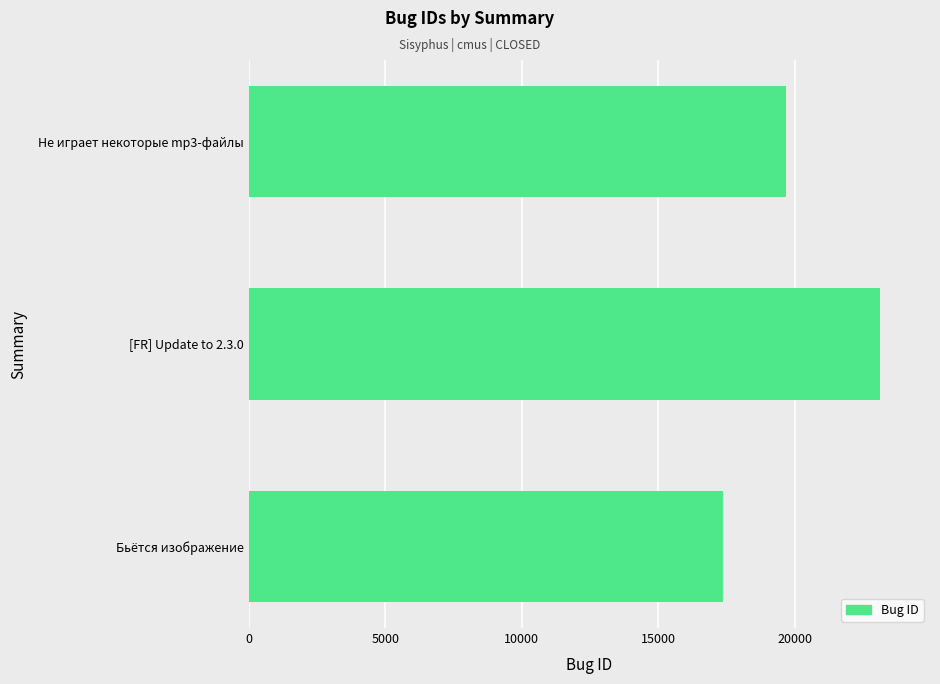

Read the value at Не играет некоторые mp3-файлы.

19681